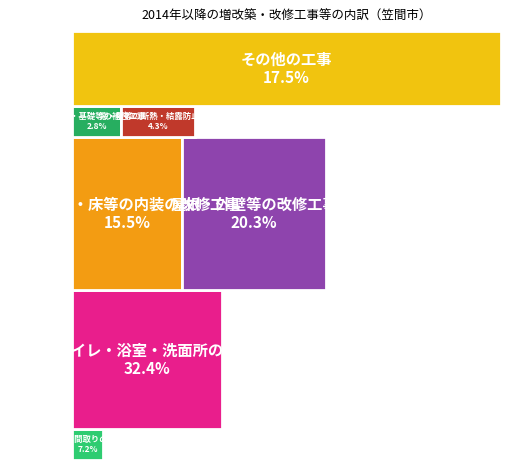

How many segments does this pie chart have?

7